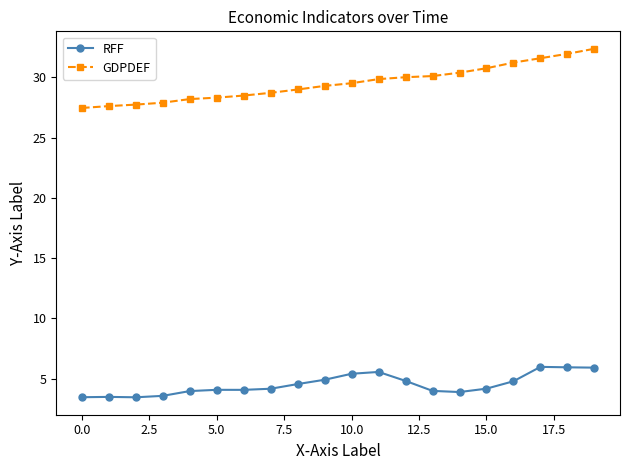

Rank the series by their average value, from highest to lowest.

GDPDEF, RFF